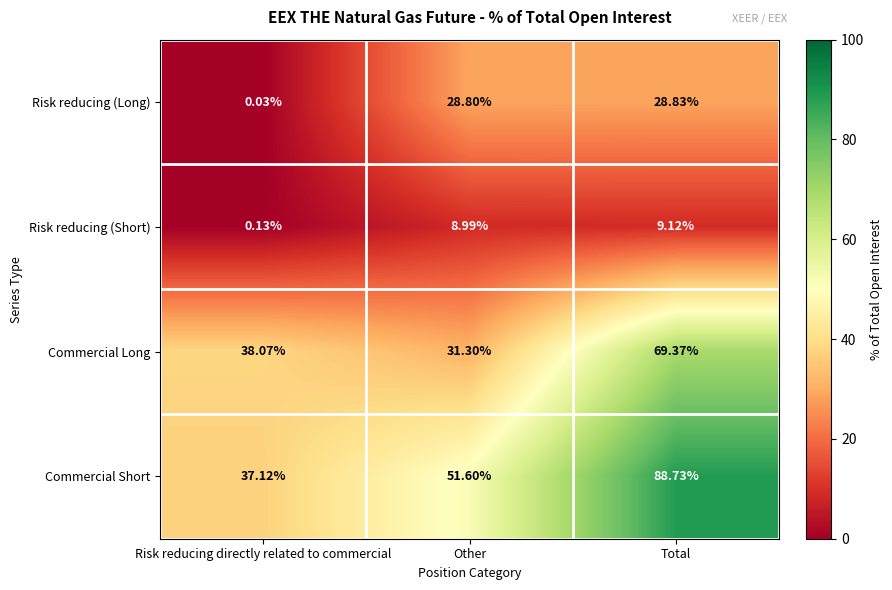

At which category does the chart reach its minimum across all series?

Risk reducing directly related to commercial